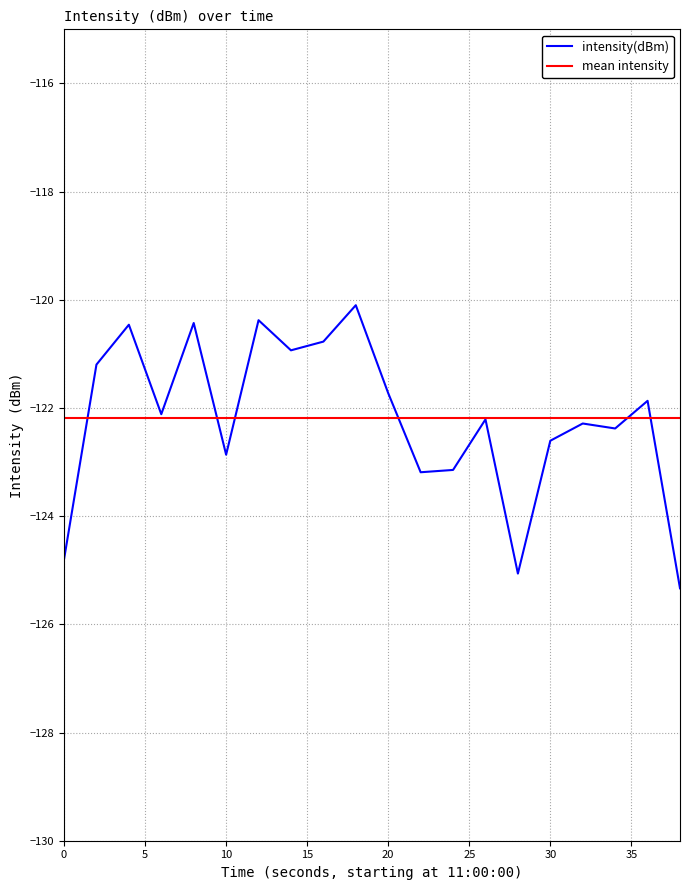

What is the maximum value shown in the chart?

-120.1